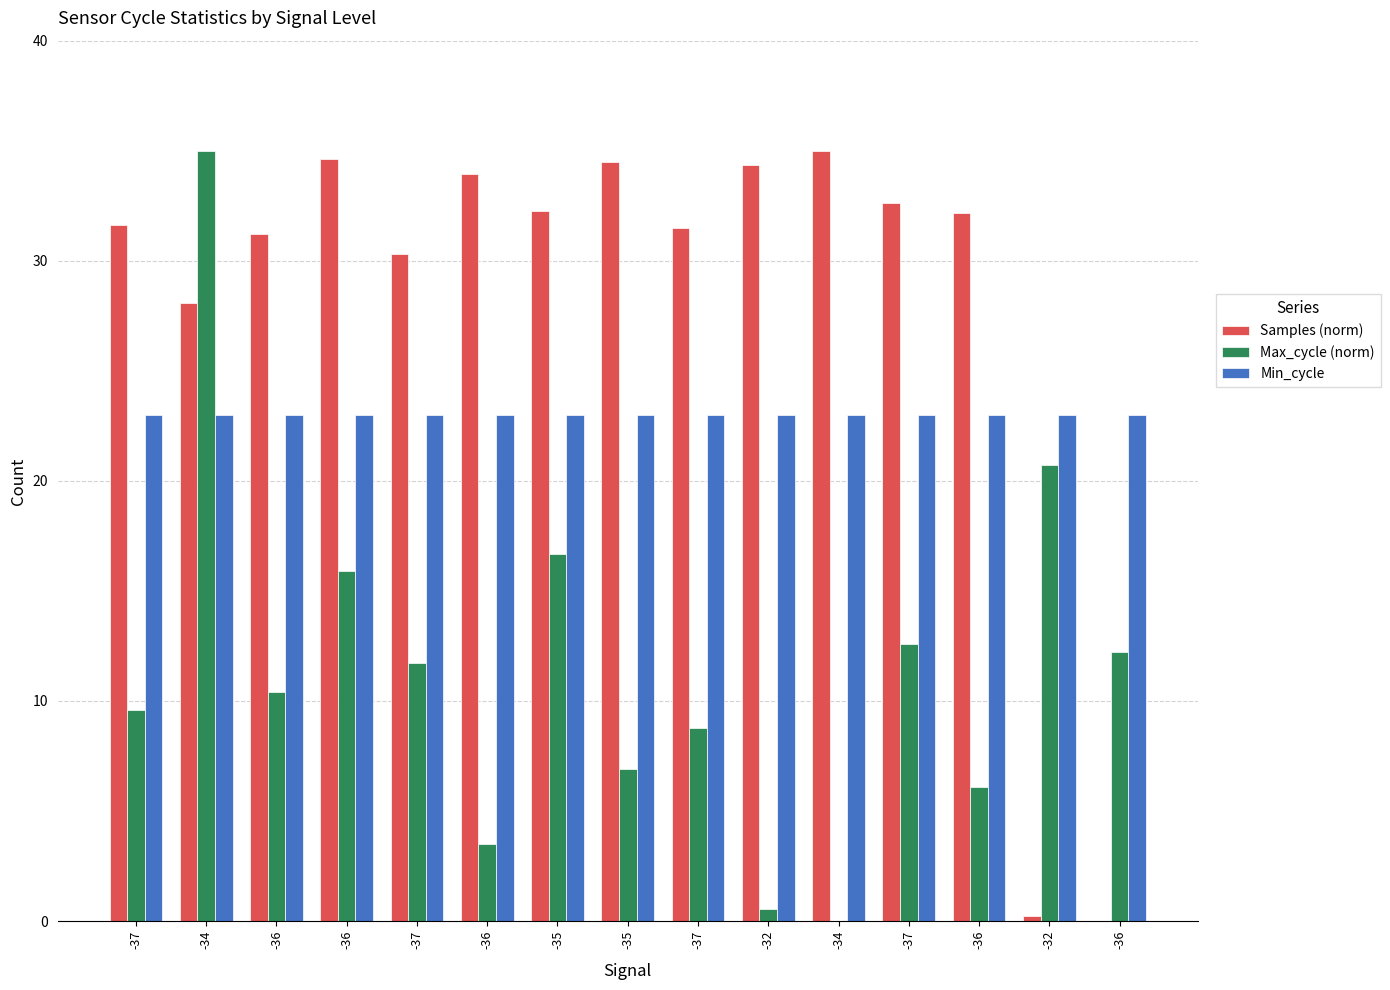

What is the greatest value displayed?

35.0